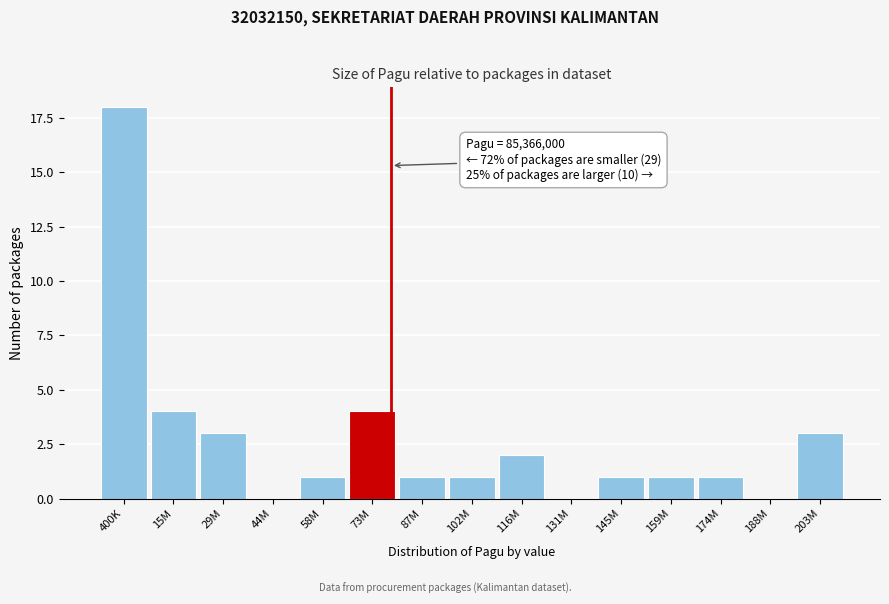

Reading left to right, transcribe all the data shown in this chart.

400K=18	15M=4	29M=3	44M=0	58M=1	73M=4	87M=1	102M=1	116M=2	131M=0	145M=1	159M=1	174M=1	188M=0	203M=3